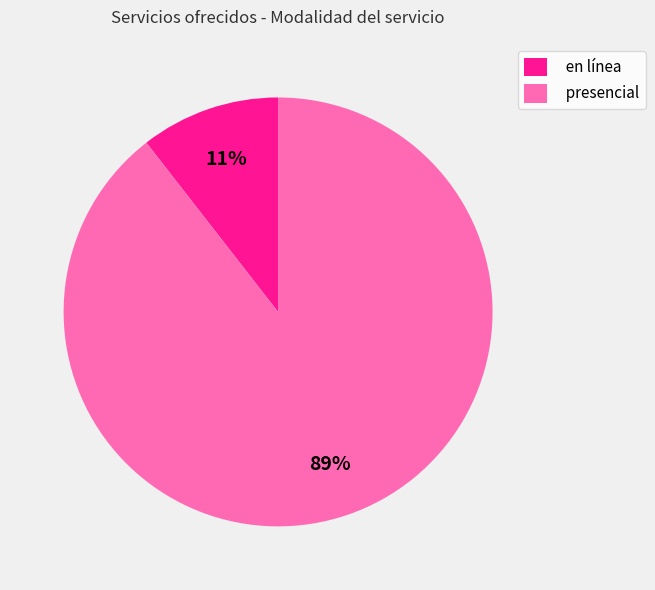

Does presencial represent more than half of the total?

Yes